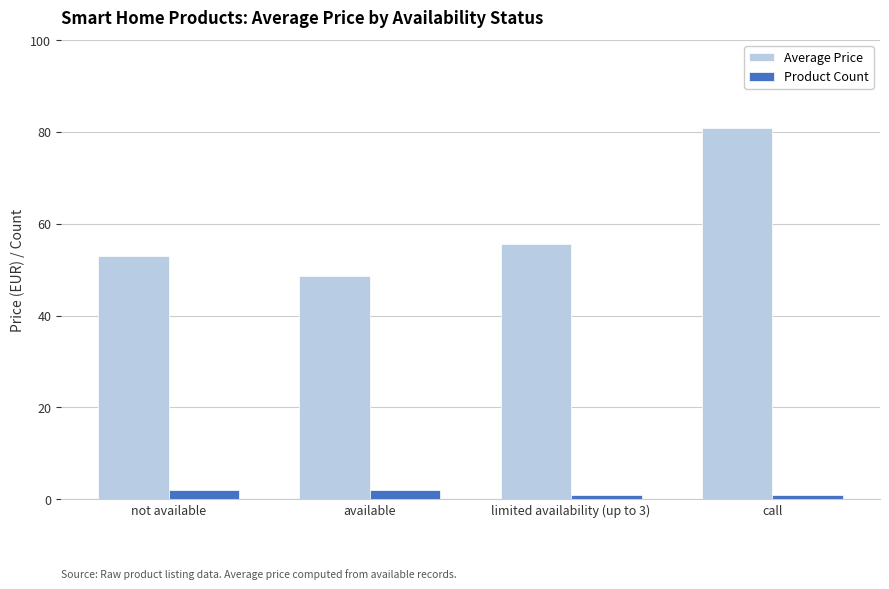

At which category is the sum across all series the highest?

call